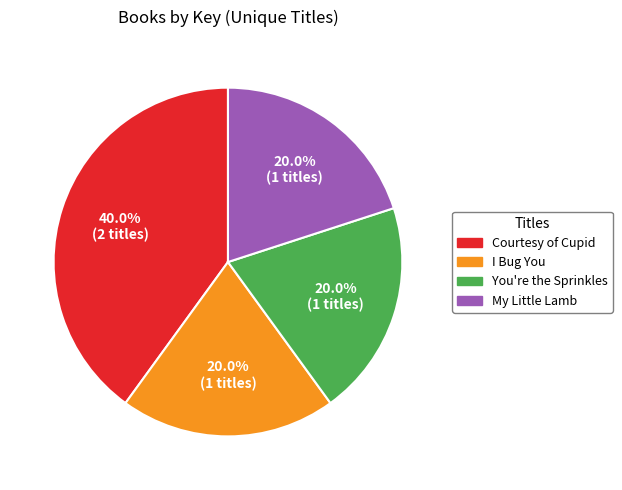

What percentage is NOT represented by My Little Lamb?

80.0%